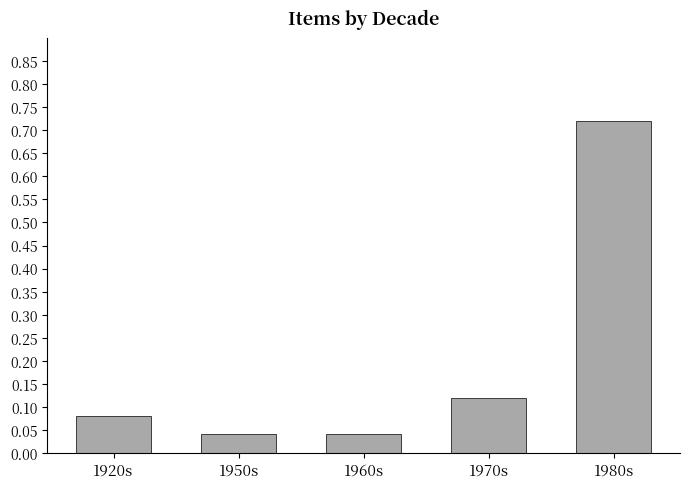

True or false: the data shows 0.0 at 1970s.

False